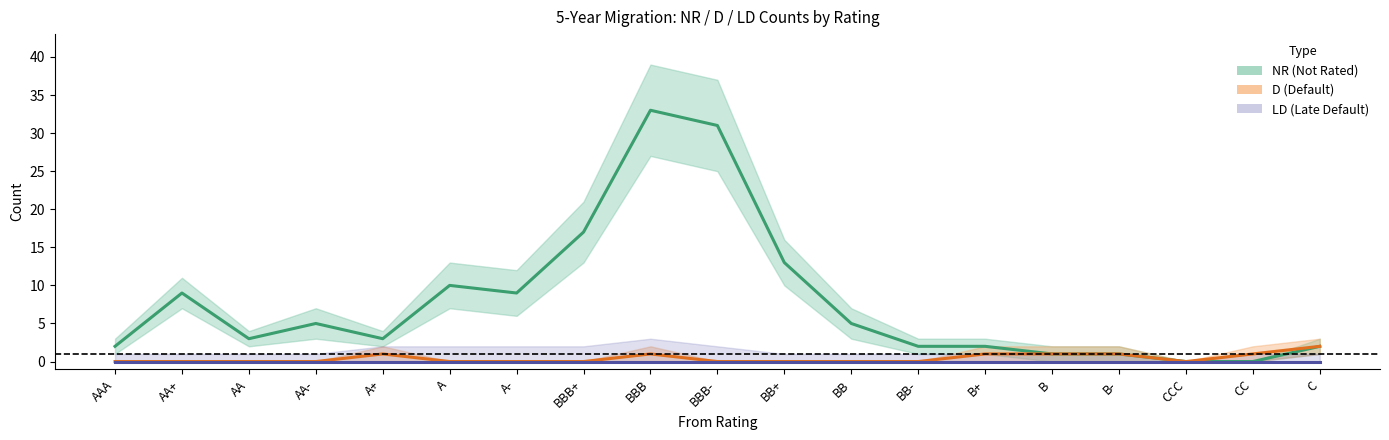

At which category does the chart reach its peak across all series?

BBB